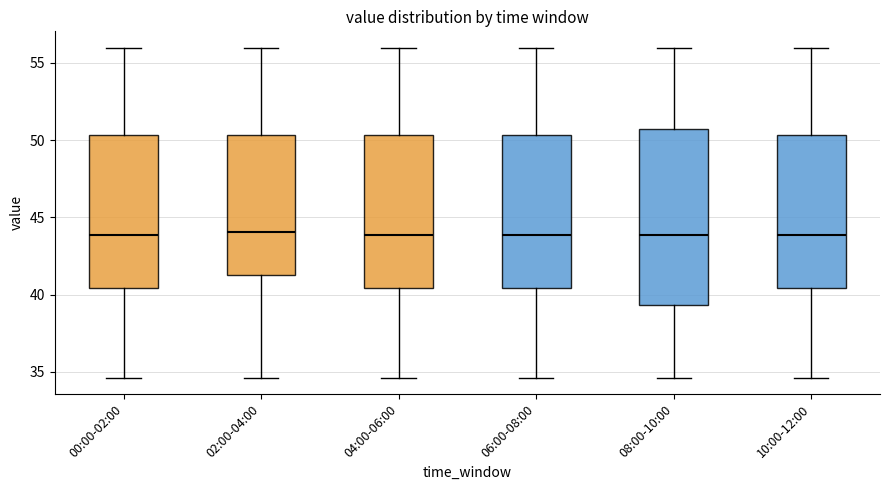

Where is the upper edge of the box for 04:00-06:00 on the y-axis? The values are not printed on the chart, so give them approximately, as read against the axis.

50.5